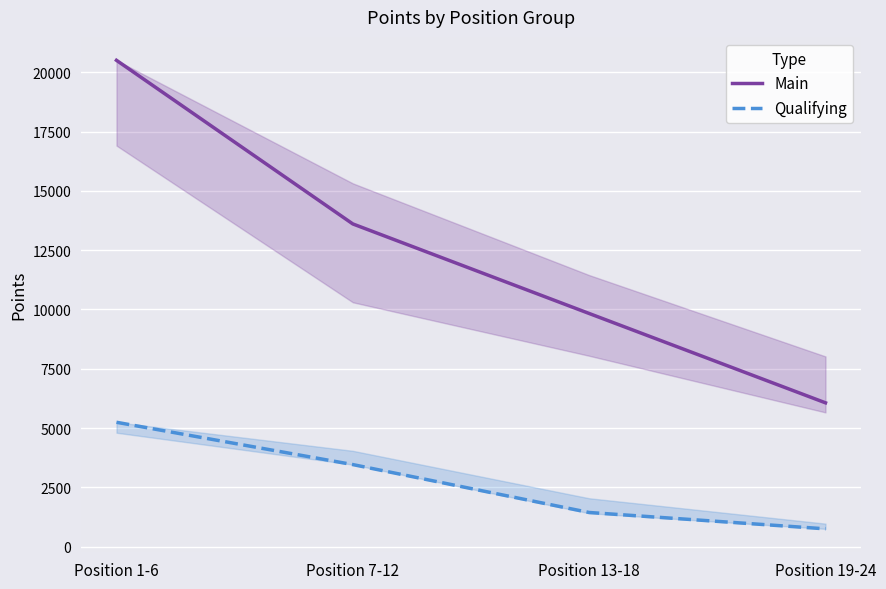

At how many categories does at least one series exceed 10296?

2